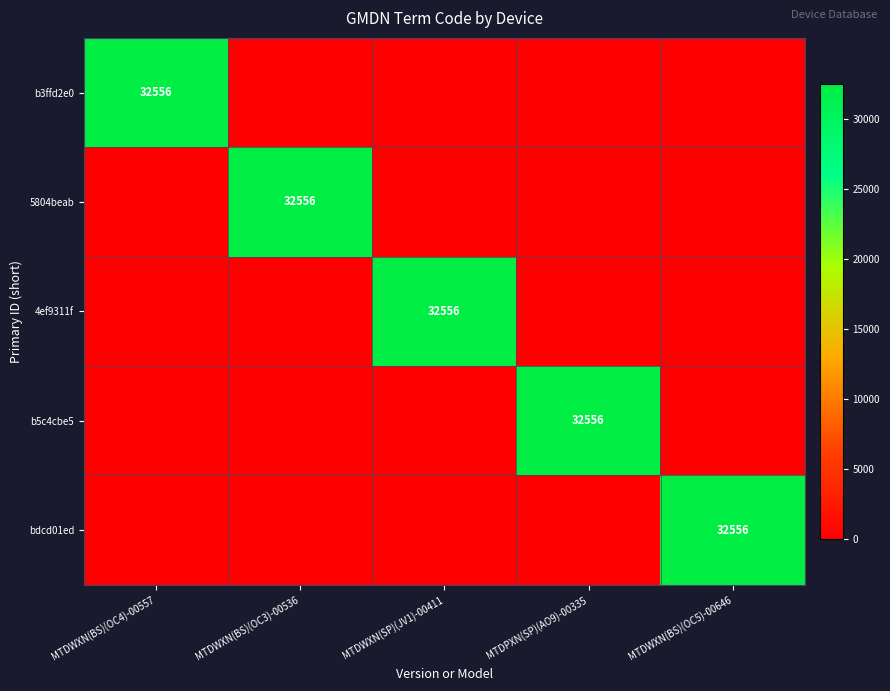

What is the difference between the highest and lowest values at MTDWXN(BS)(OC5)-00646?

32556